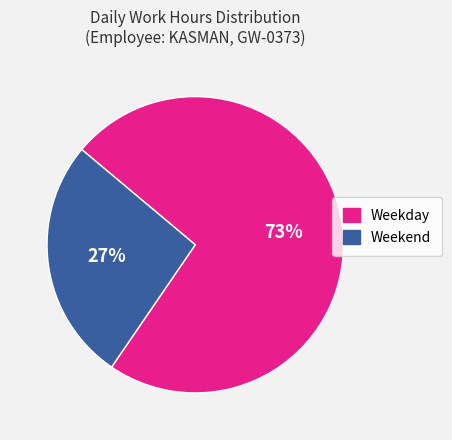

Which category has the biggest portion of the pie?

Weekday